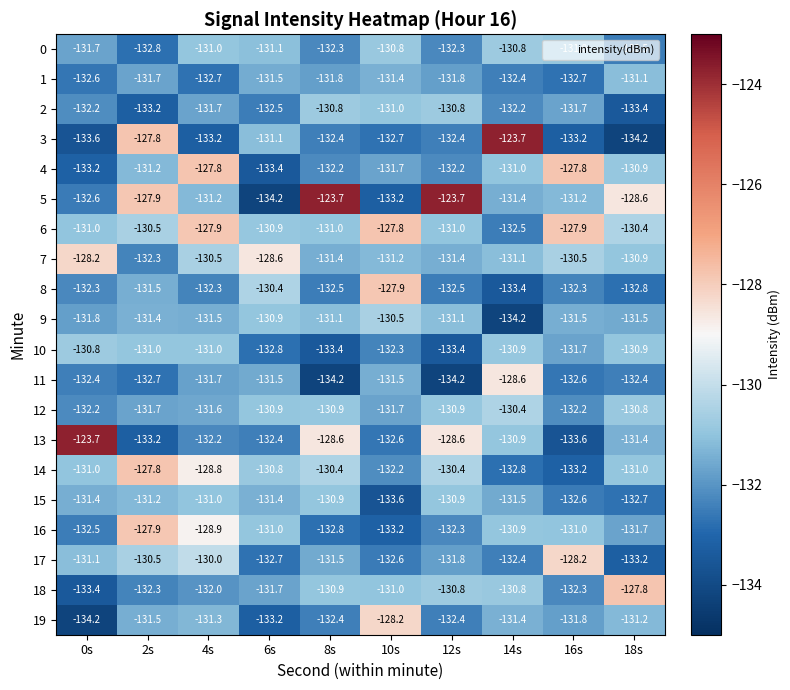

Which series has the largest total across all categories?

5